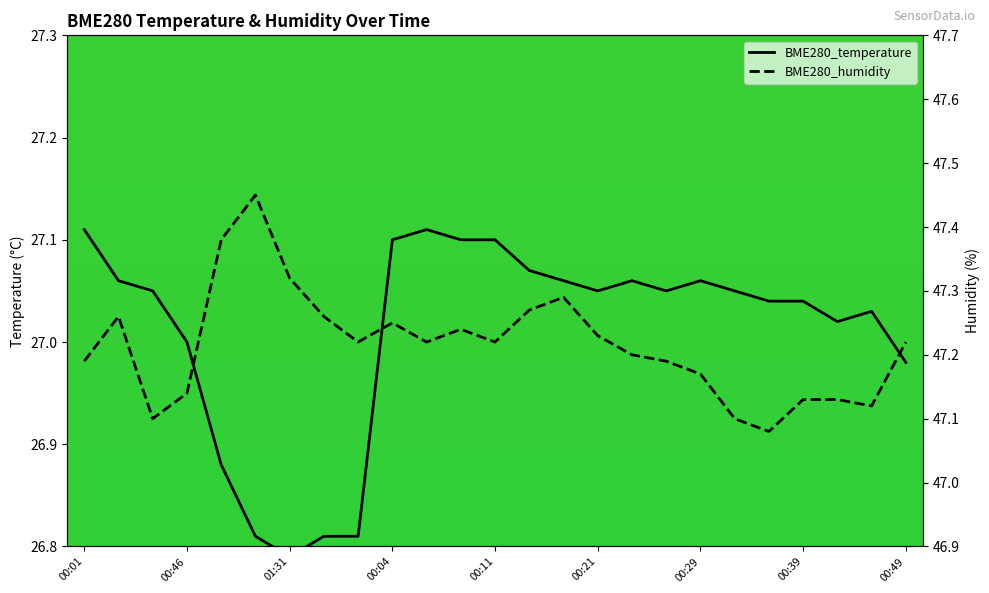

True or false: BME280_humidity has more than 2 interior local peaks.

True